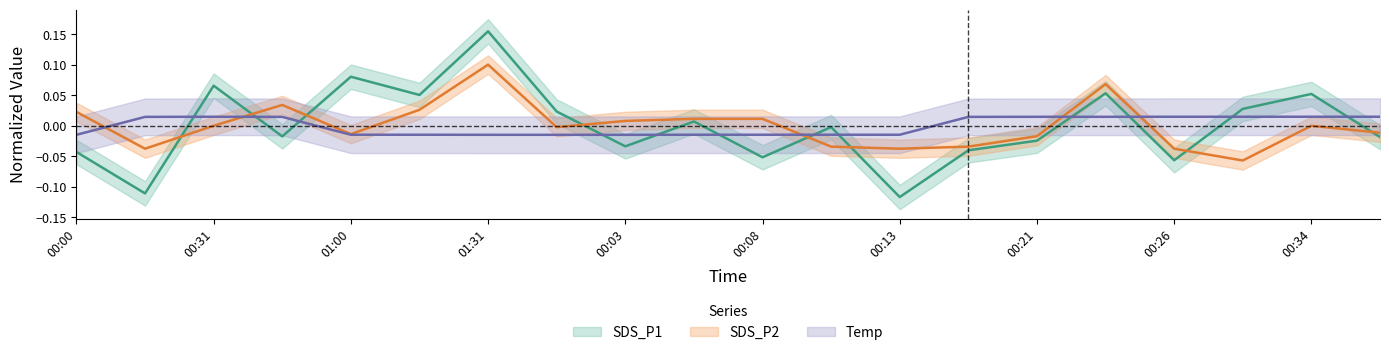

Is the value of Temp at 13 greater than the value of SDS_P1 at Temp?

No